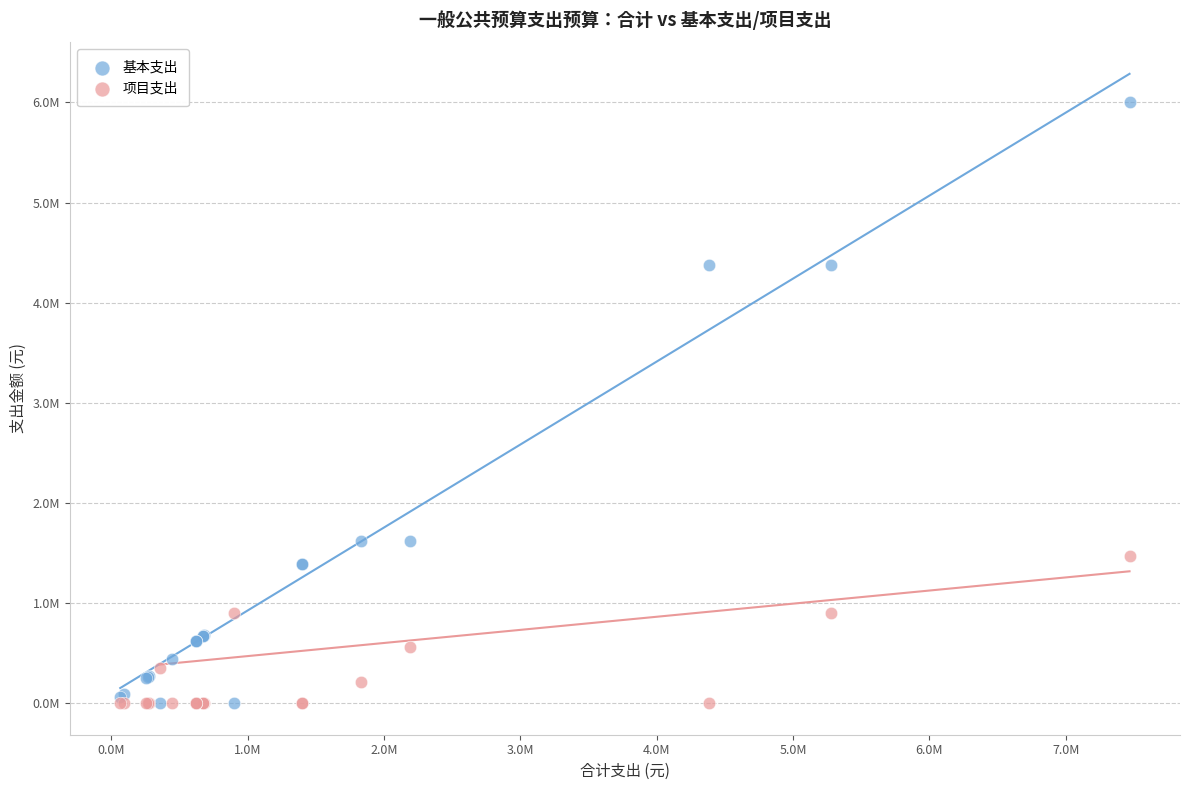

What are all the series names shown in the legend?

基本支出, 项目支出